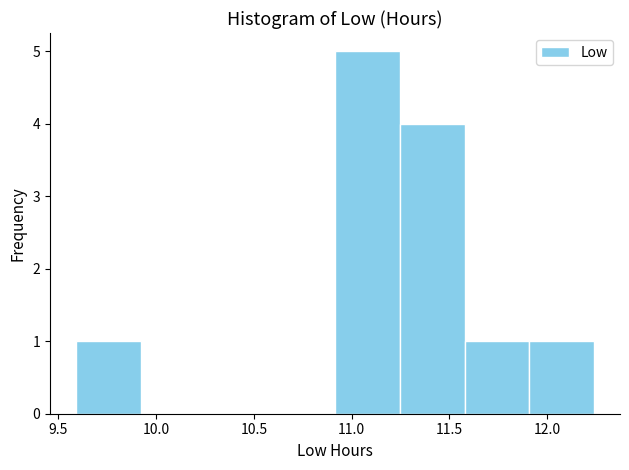

How tall is the bar that spans 9.60 to 9.90 on the x-axis? Neither the bar edges nor the heights are printed on the chart, so give them approximately, as read against the axes.

1